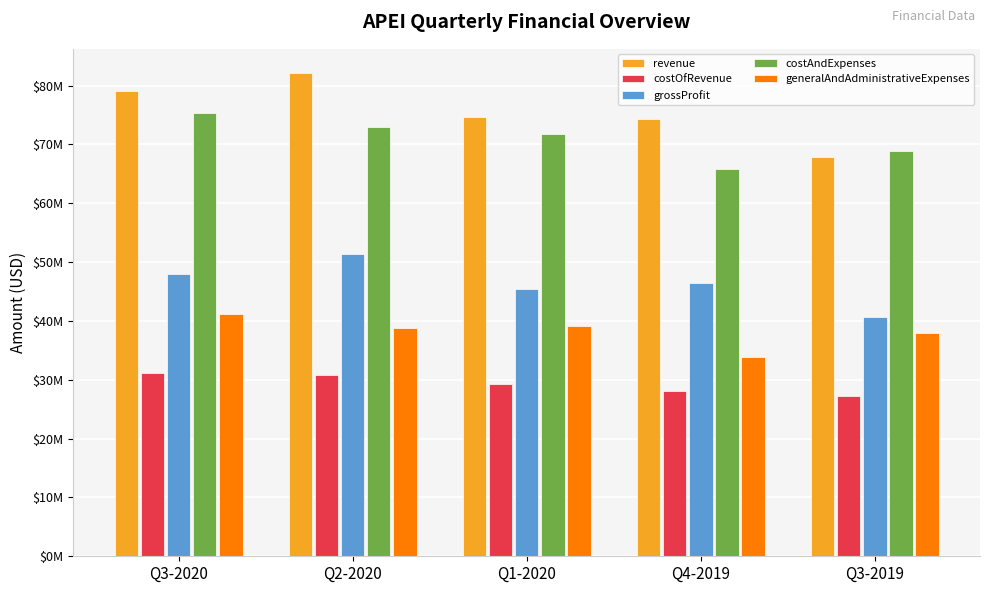

List the series in order of their peak value, lowest first.

costOfRevenue, generalAndAdministrativeExpenses, grossProfit, costAndExpenses, revenue